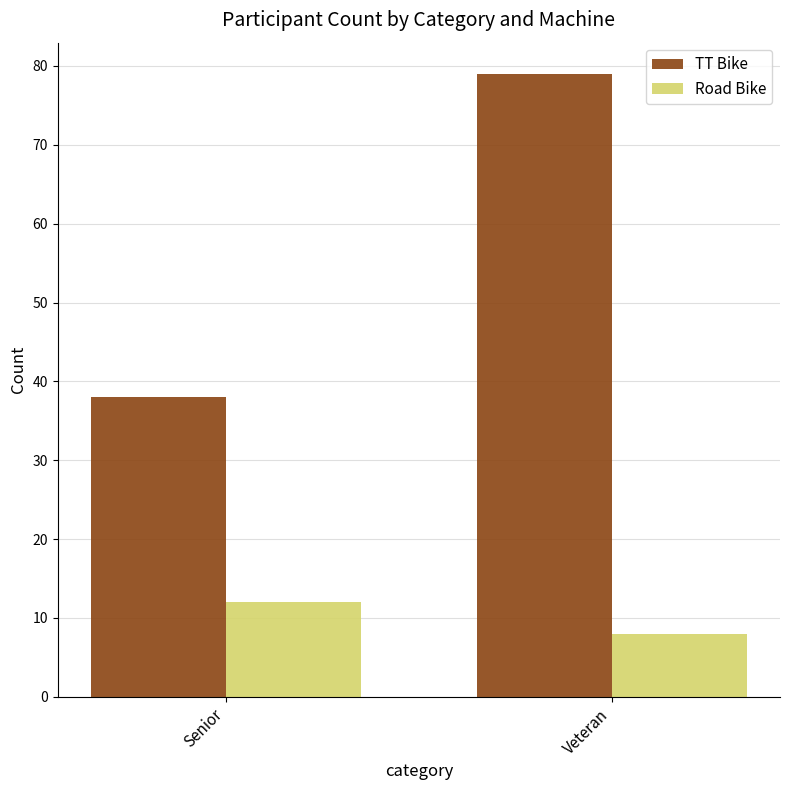

Rank the series by their average value, from highest to lowest.

TT Bike, Road Bike